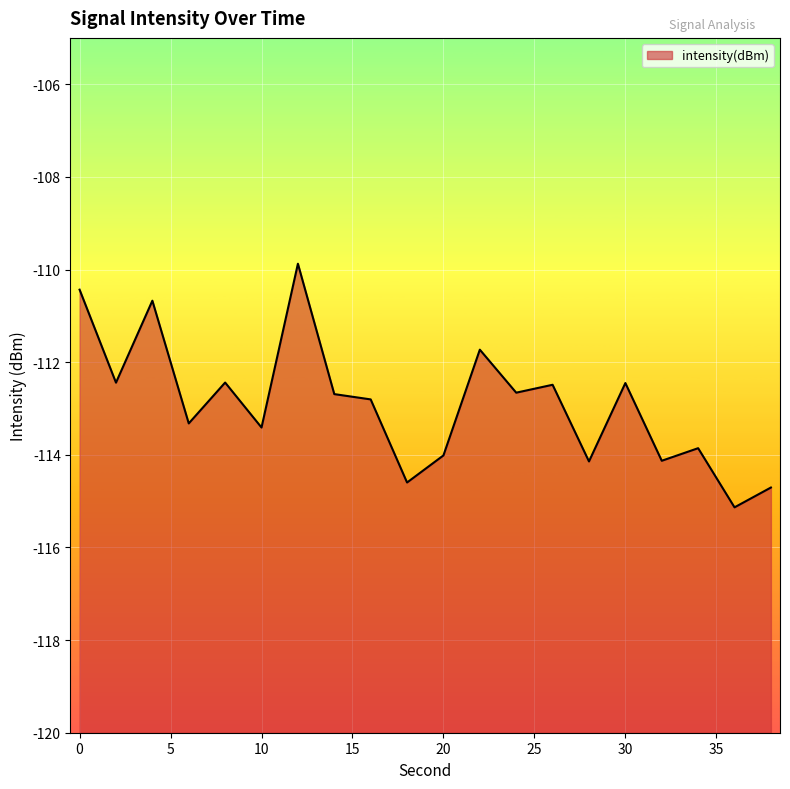

What is the sum of all values?

-2258.0